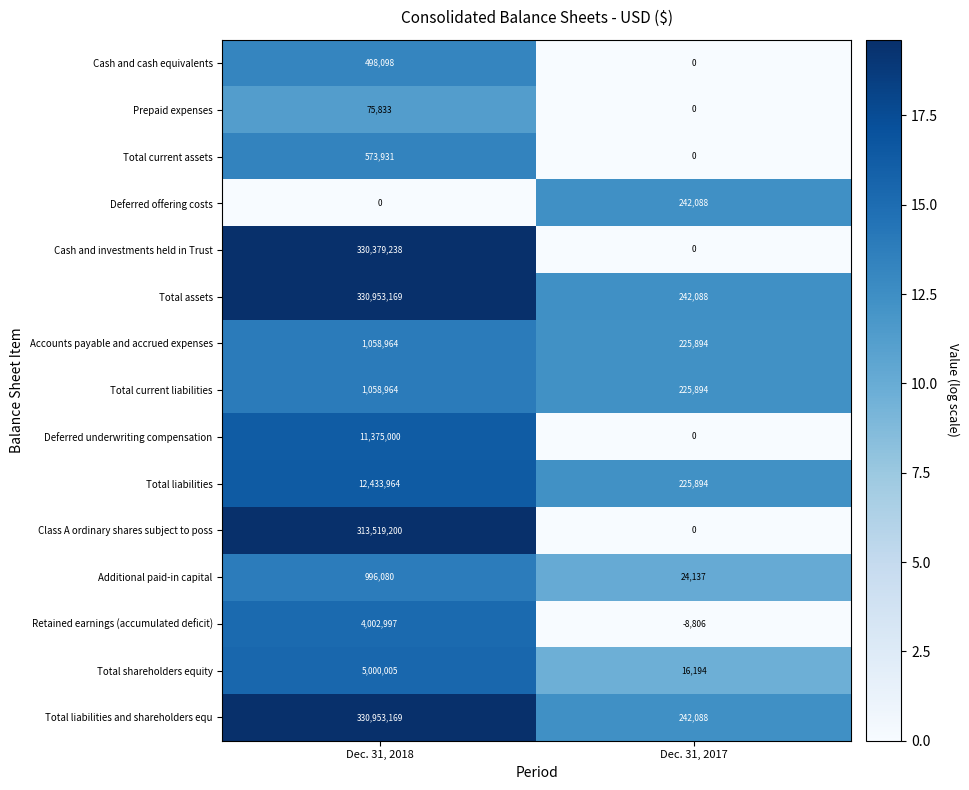

Rank the categories by Deferred underwriting compensation value from highest to lowest.

Dec. 31, 2018, Dec. 31, 2017